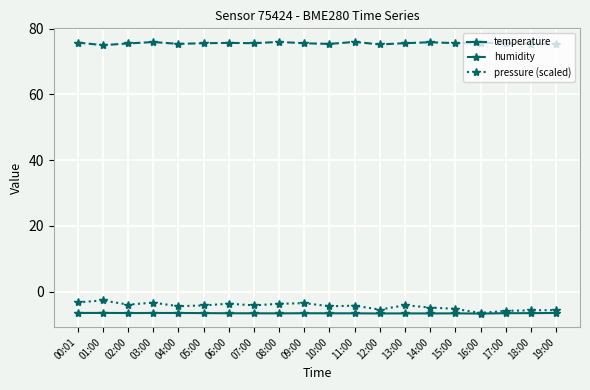

How many lines are shown in the chart?

3